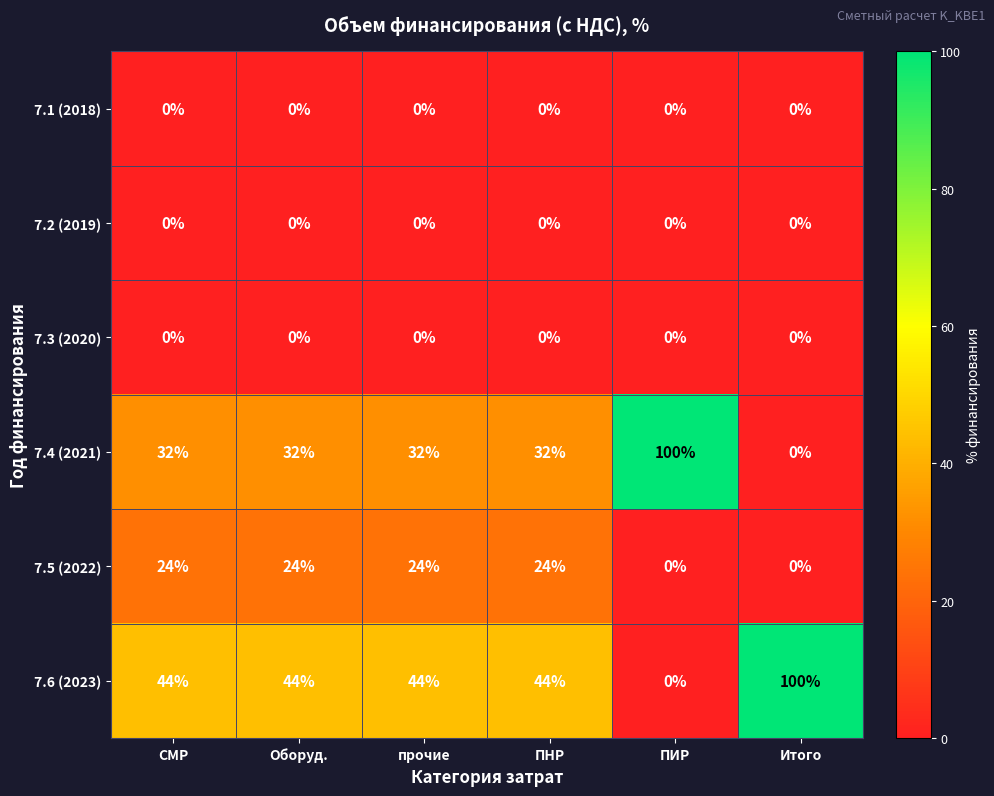

The value of 7.6 (2023) at Итого is 28. True or false?

False